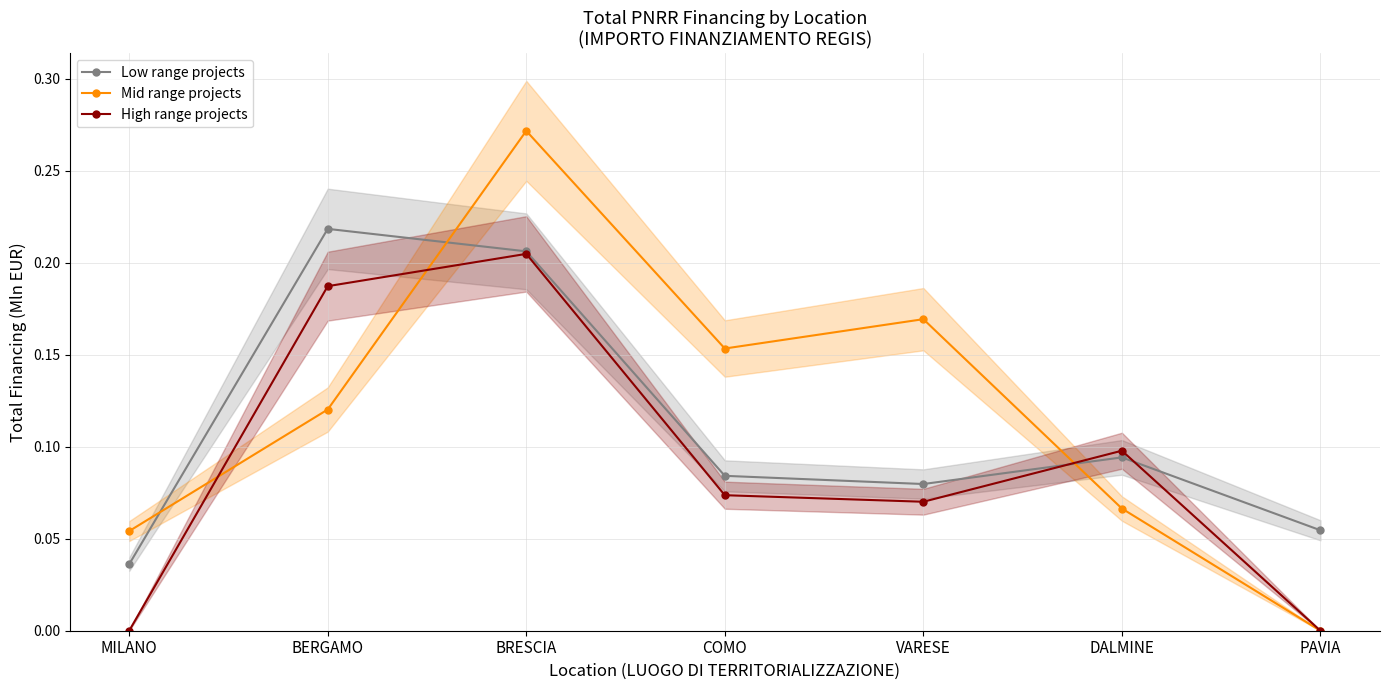

Is the value of Low range projects at DALMINE greater than the value of High range projects at MILANO?

Yes